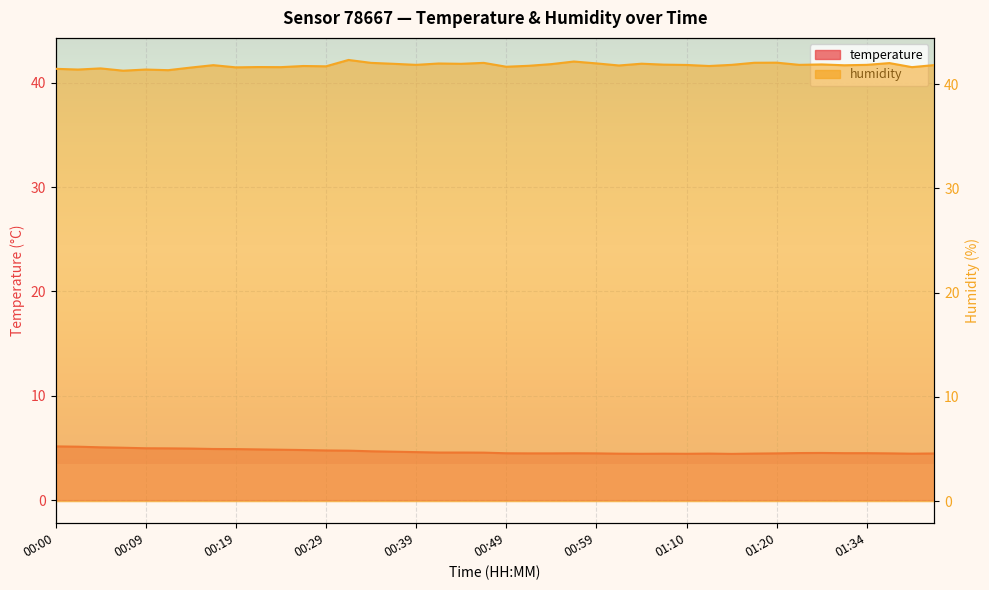

How many interior local peaks does the humidity series have?

13